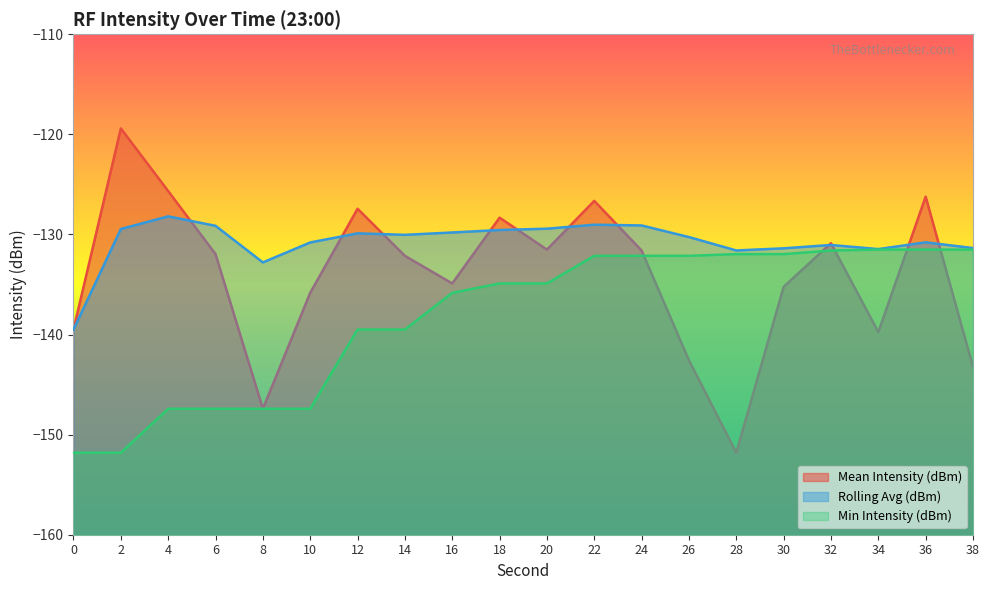

How many intersections are there between Rolling Avg (dBm) and Mean Intensity (dBm)?

11